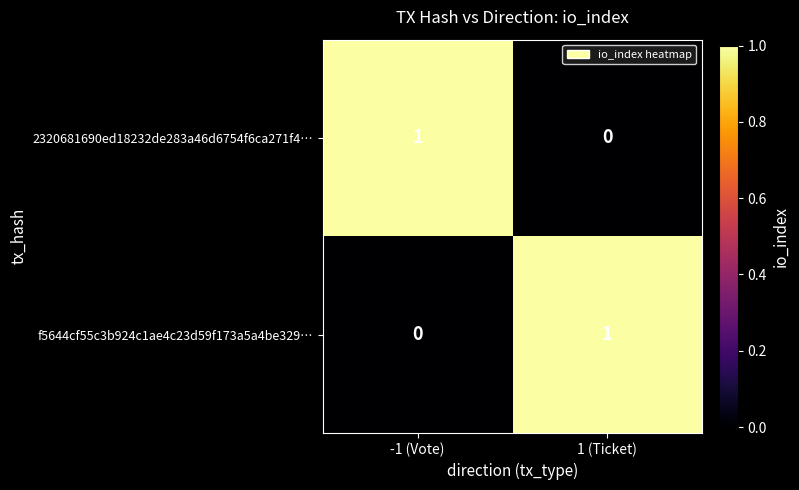

Reading right to left, transcribe all the data shown in this chart.

2320681690ed18232de283a46d6754f6ca271f4…: 1 (Ticket)=0	-1 (Vote)=1
f5644cf55c3b924c1ae4c23d59f173a5a4be329…: 1 (Ticket)=1	-1 (Vote)=0